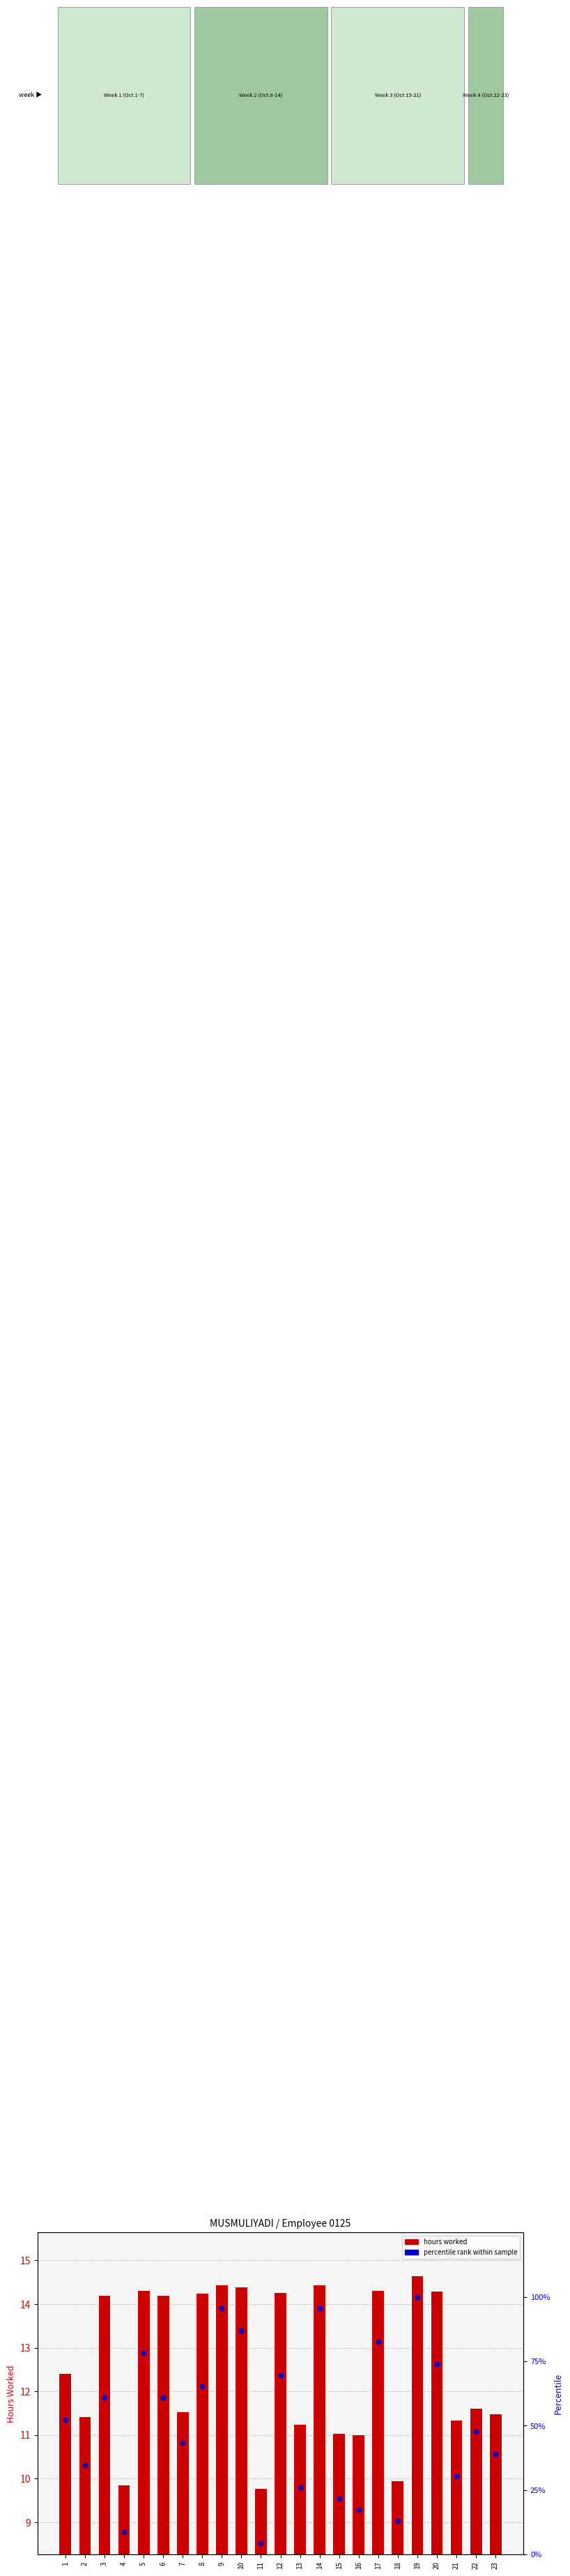

Which series has the largest Y range (max minus min)?

percentile rank within sample